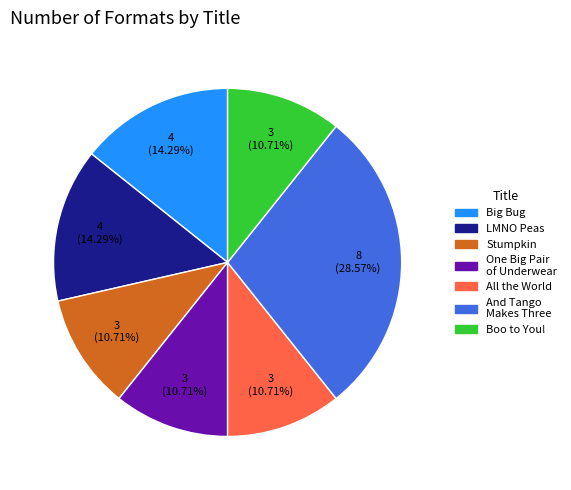

Which category has the biggest portion of the pie?

And Tango Makes Three